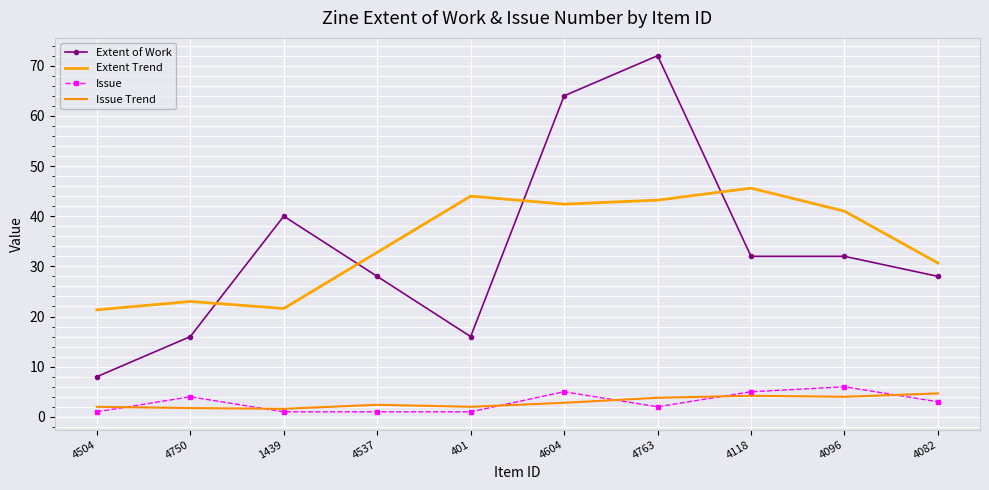

Which series has the largest total across all categories?

Extent Trend